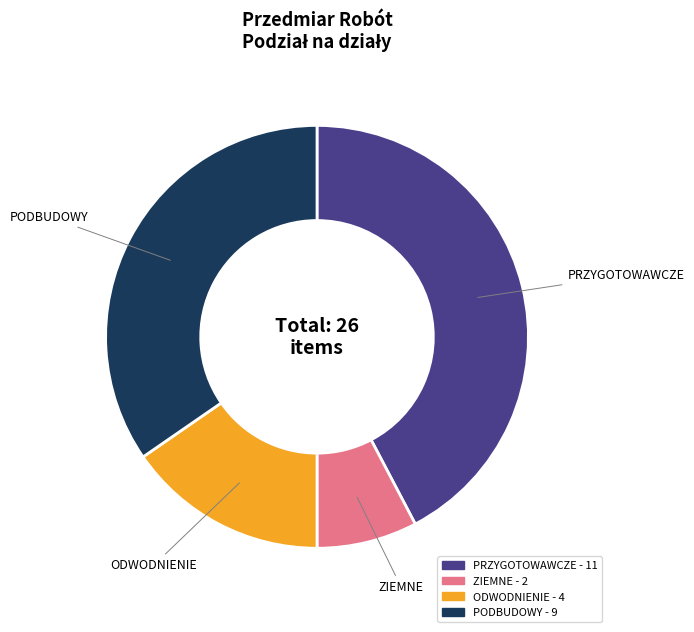

Is there a majority slice in this chart?

No